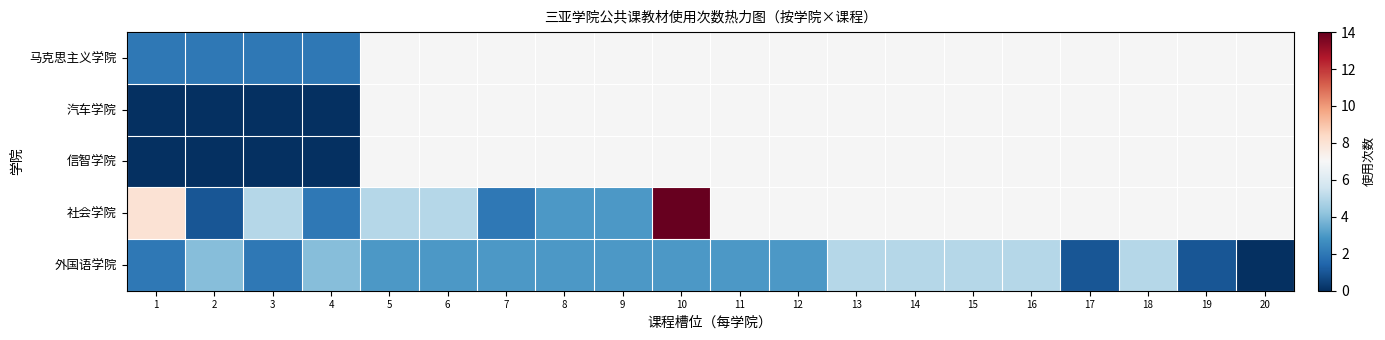

List the series in order of their peak value, lowest first.

汽车学院, 信智学院, 马克思主义学院, 外国语学院, 社会学院